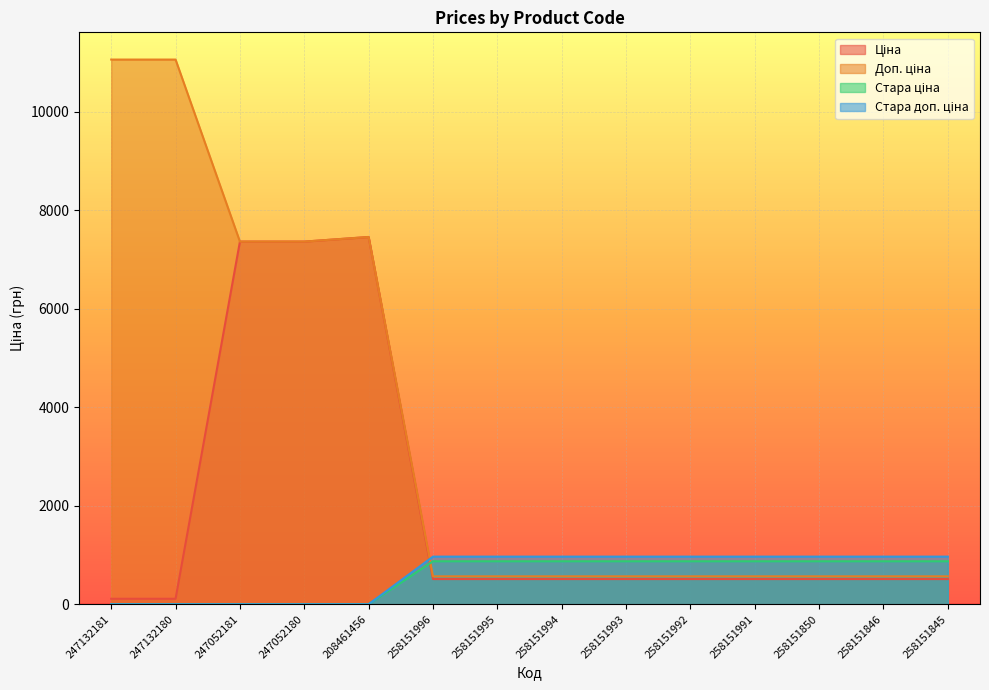

True or false: Стара ціна has more than 1 interior local peaks.

False